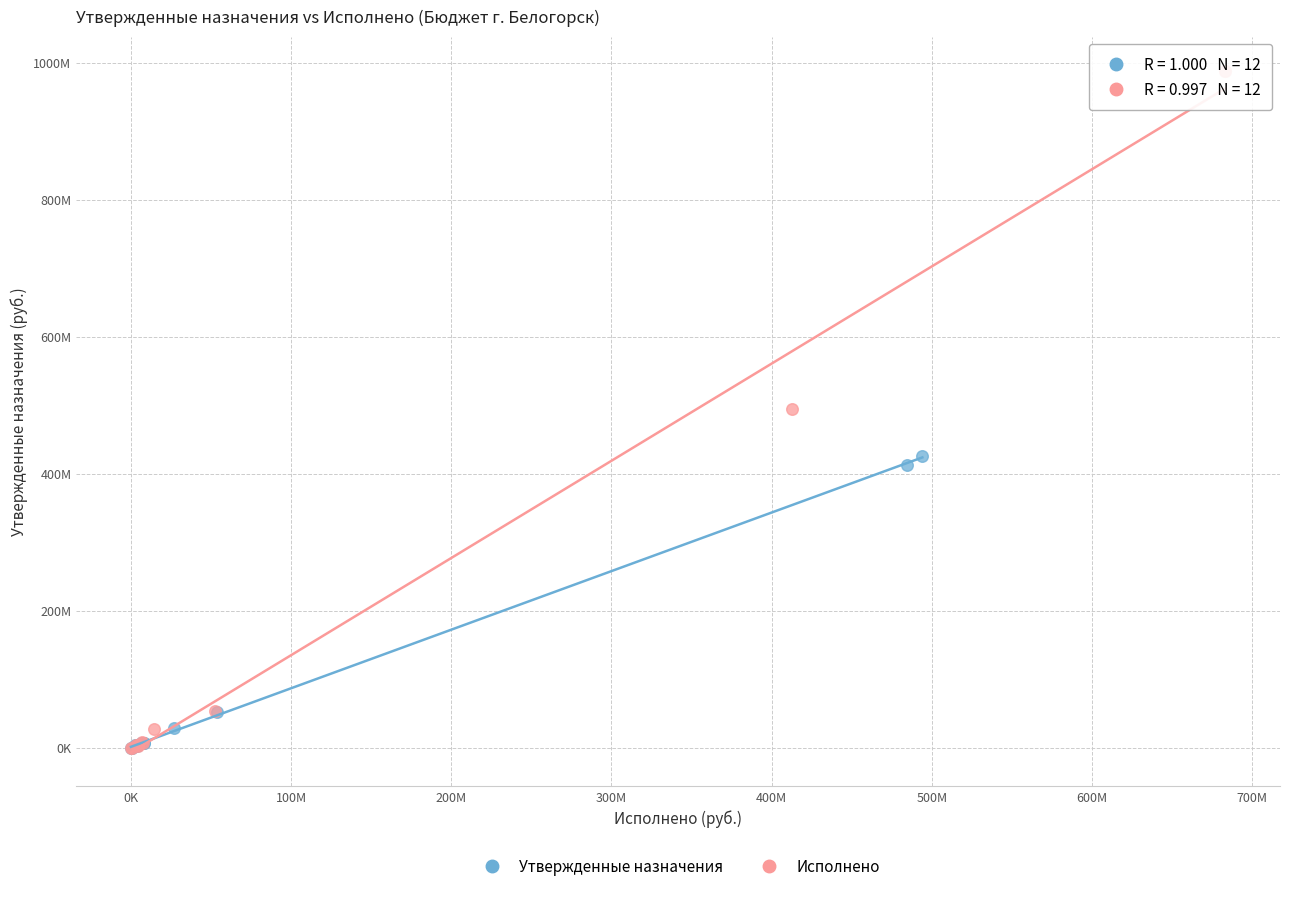

Which series reaches the maximum Y coordinate?

Исполнено